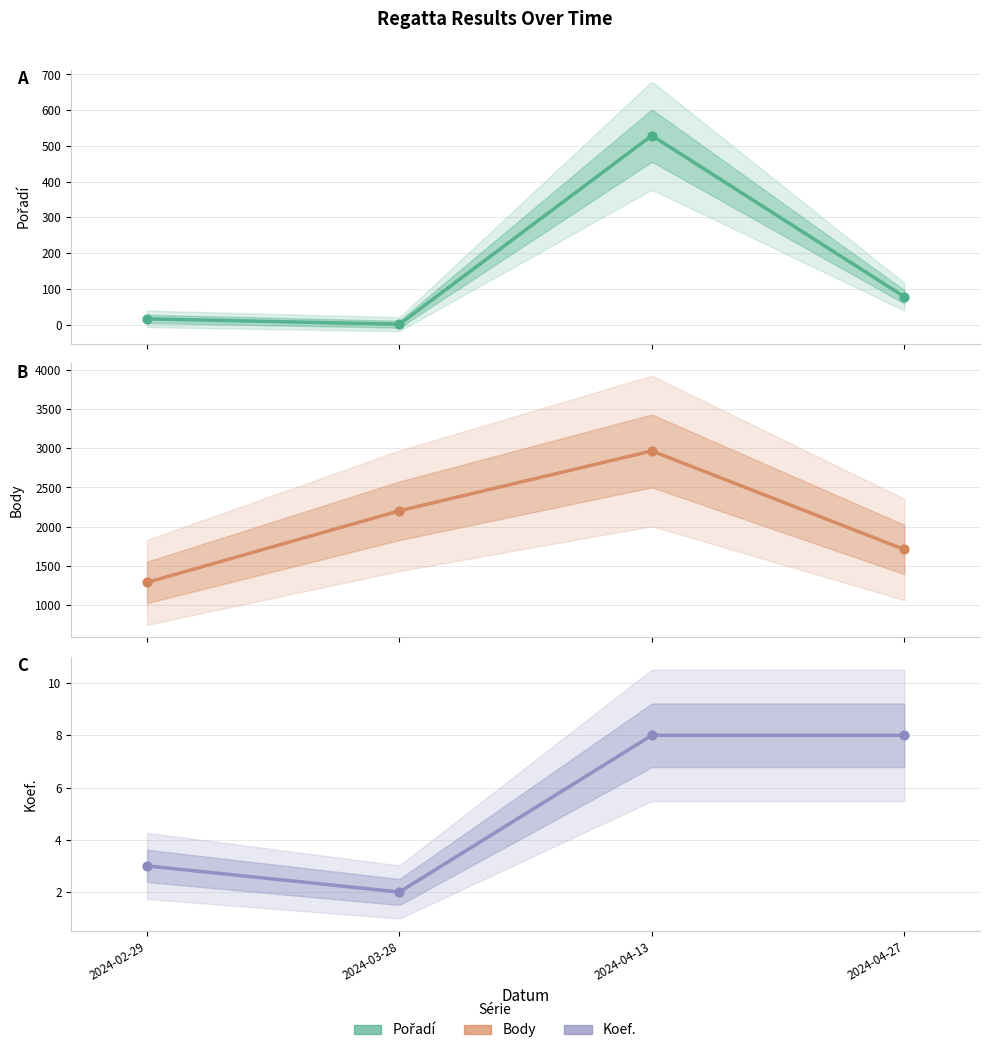

Which series contains the highest Y value?

Body